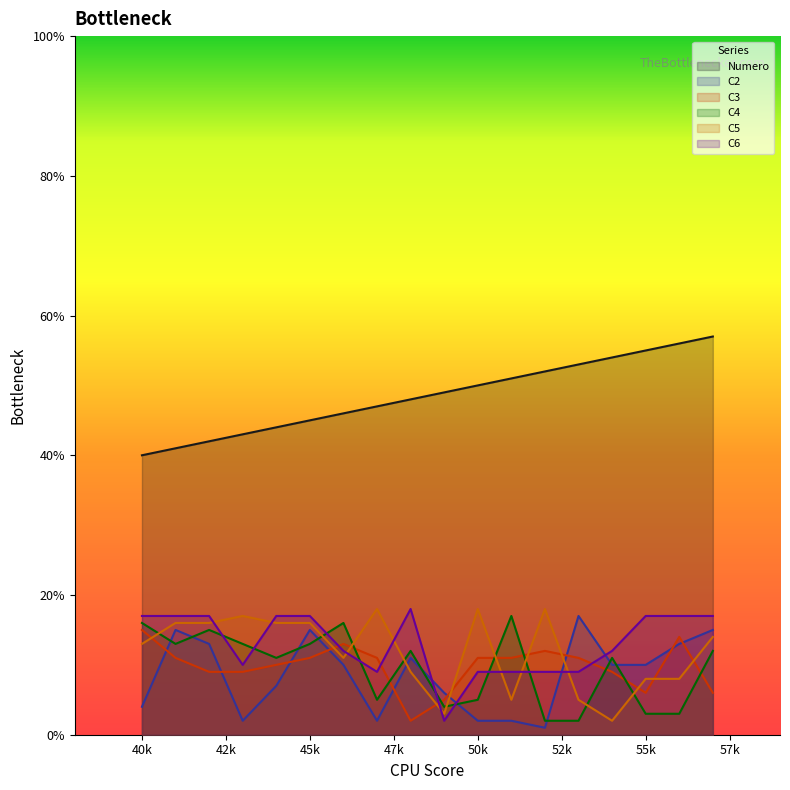

Does the chart display data point markers on the line(s)?

No